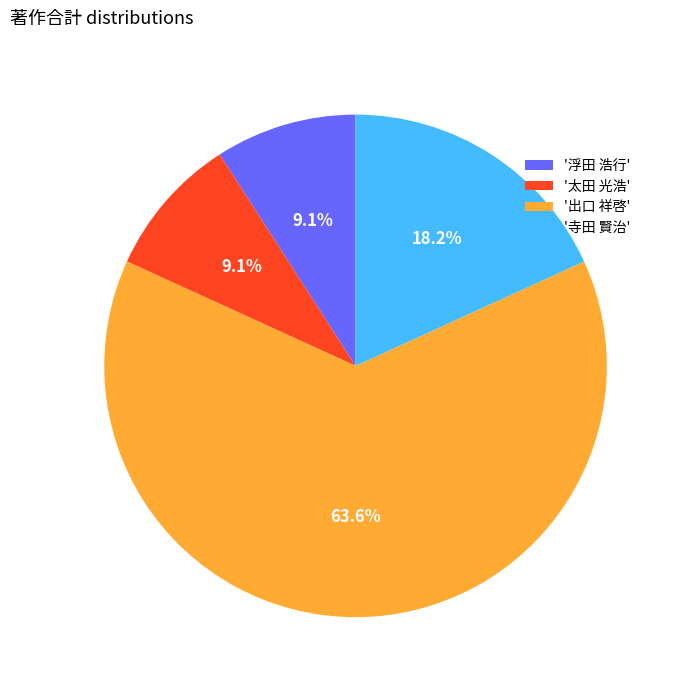

What is the ratio of the value at '浮田 浩行' to the value at '寺田 賢治'?

0.5